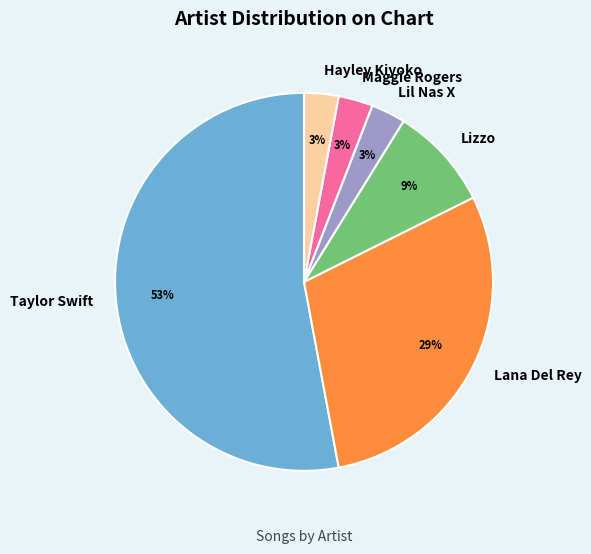

Does Taylor Swift account for over 50% of the chart?

Yes